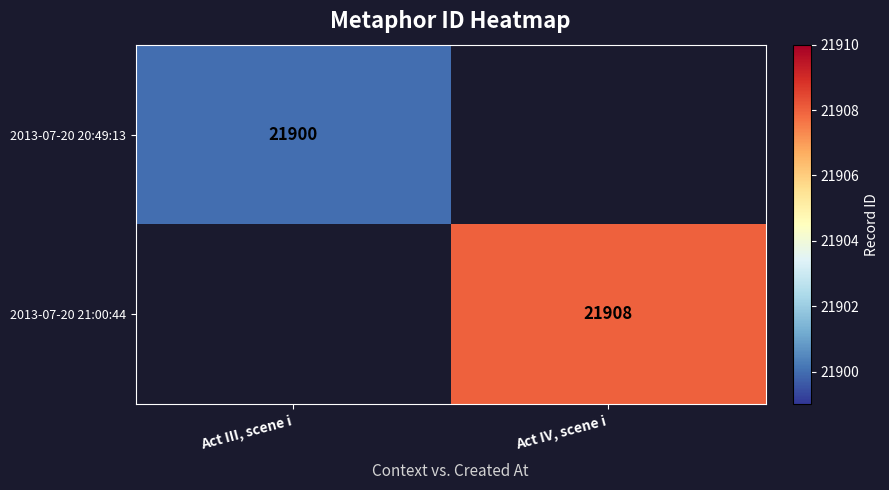

The value of 2013-07-20 21:00:44 at Act IV, scene i is 21908. True or false?

True